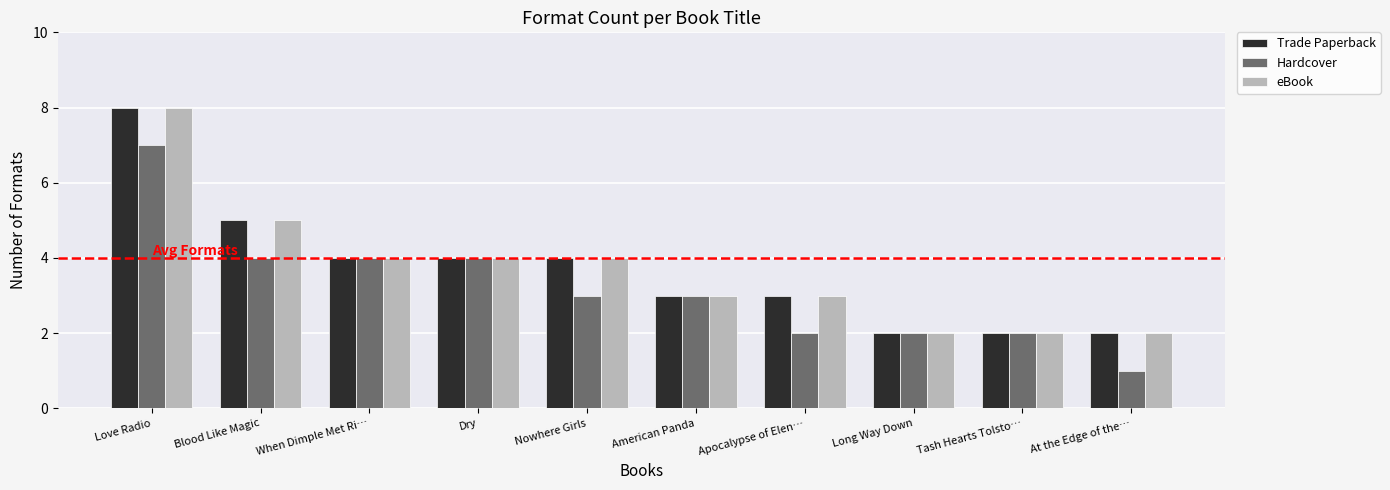

Is the value of eBook at Love Radio greater than the value of Trade Paperback at Apocalypse of Elen…?

Yes